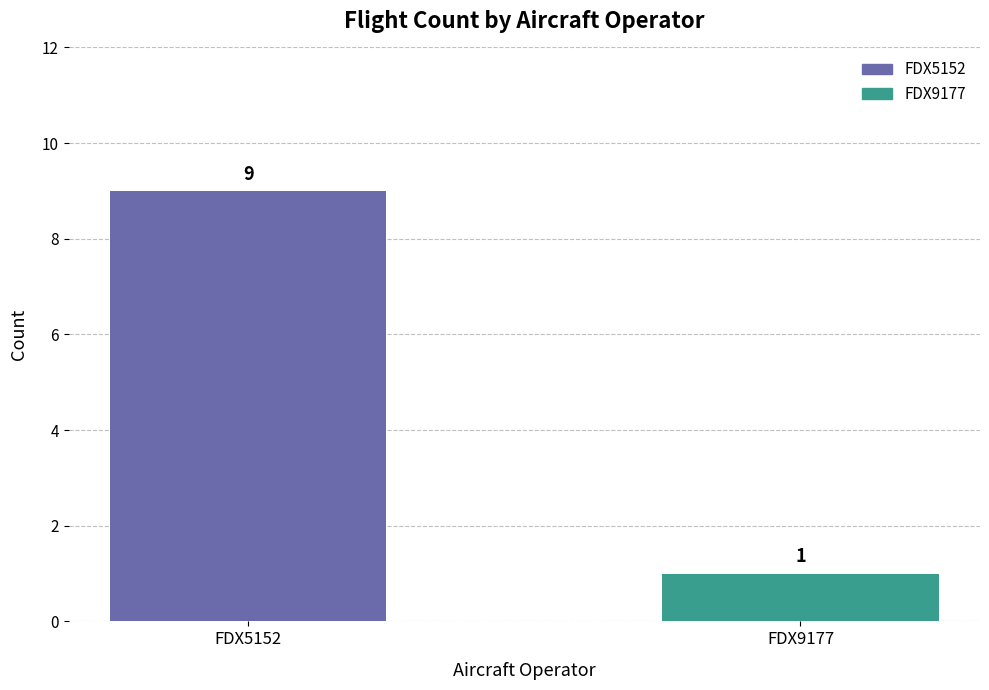

Rank the categories by value from lowest to highest.

FDX9177, FDX5152